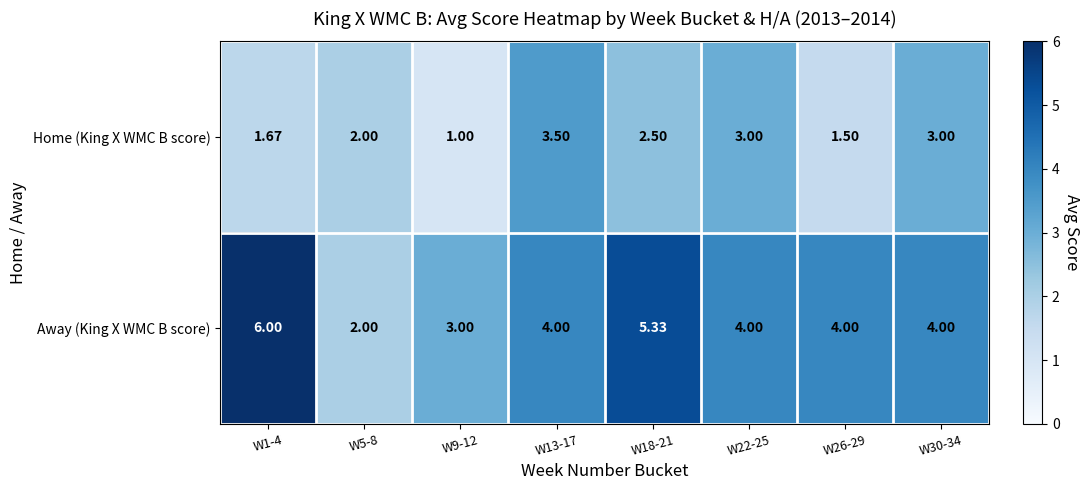

Which series has the largest range (max minus min)?

Away (King X WMC B score)